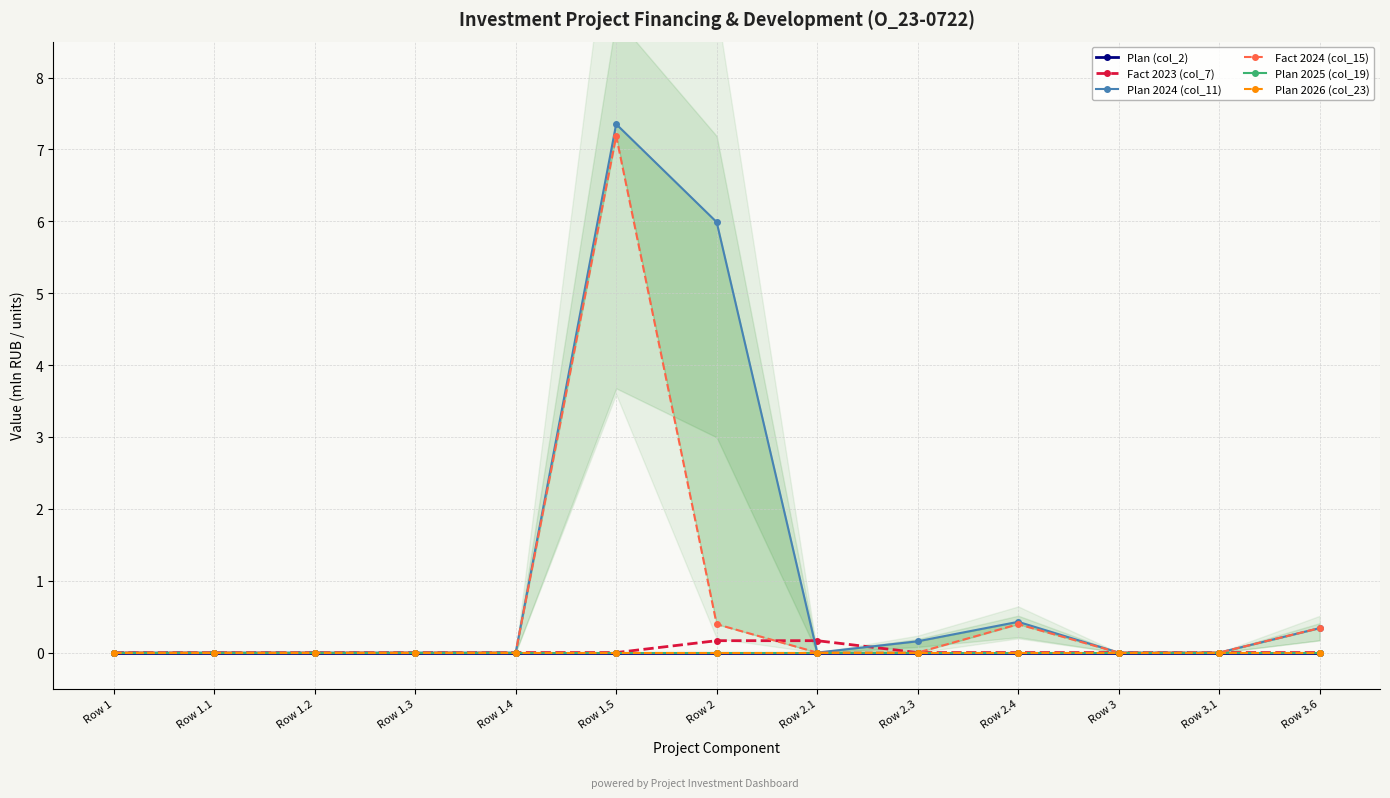

True or false: Plan (col_2) and Plan 2024 (col_11) cross at least once.

False